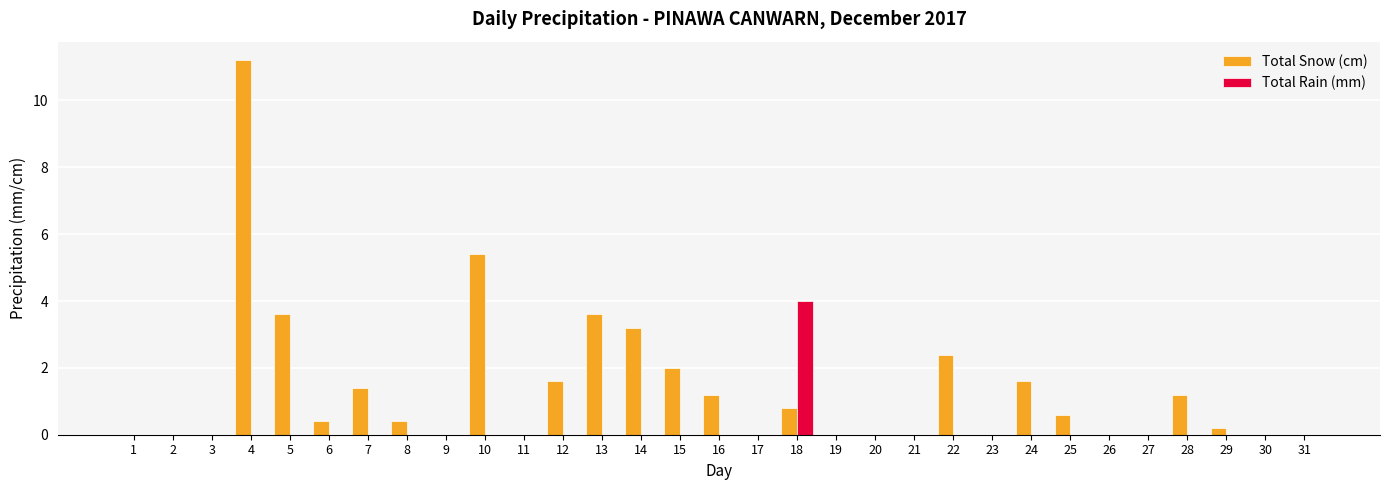

Reading left to right, what are all the values shown in this chart?

Total Snow (cm): 0.0	0.0	0.0	11.2	3.6	0.4	1.4	0.4	0.0	5.4	0.0	1.6	3.6	3.2	2.0	1.2	0.0	0.8	0.0	0.0	0.0	2.4	0.0	1.6	0.6	0.0	0.0	1.2	0.2	0.0	0.0
Total Rain (mm): 0.0	0.0	0.0	0.0	0.0	0.0	0.0	0.0	0.0	0.0	0.0	0.0	0.0	0.0	0.0	0.0	0.0	4.0	0.0	0.0	0.0	0.0	0.0	0.0	0.0	0.0	0.0	0.0	0.0	0.0	0.0